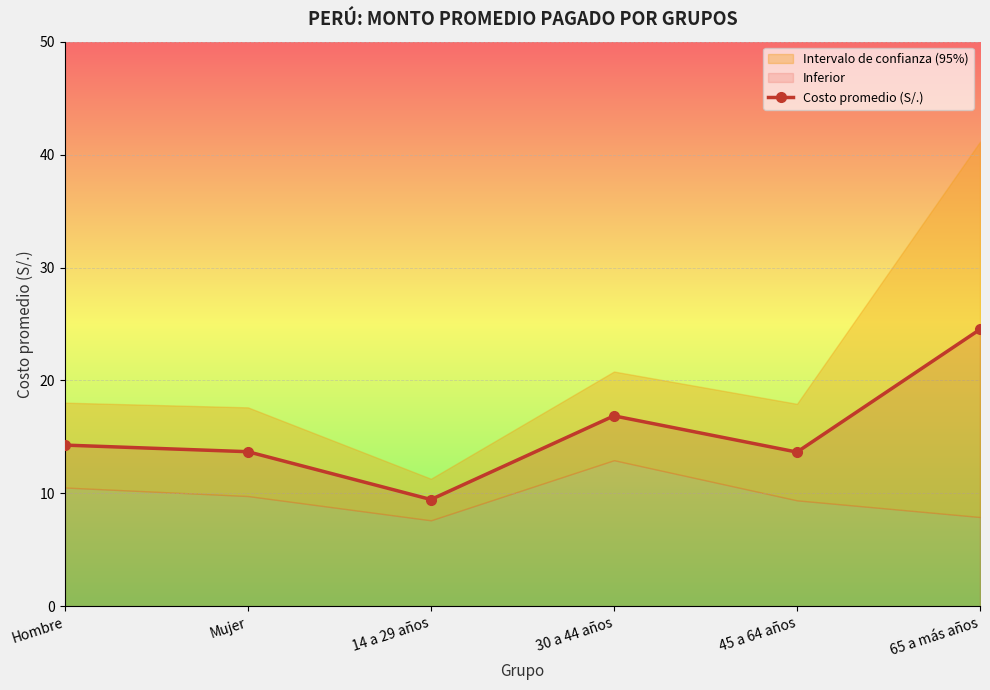

Reading left to right, what are all the values shown in this chart?

14.3	13.7	9.4	16.9	13.6	24.5